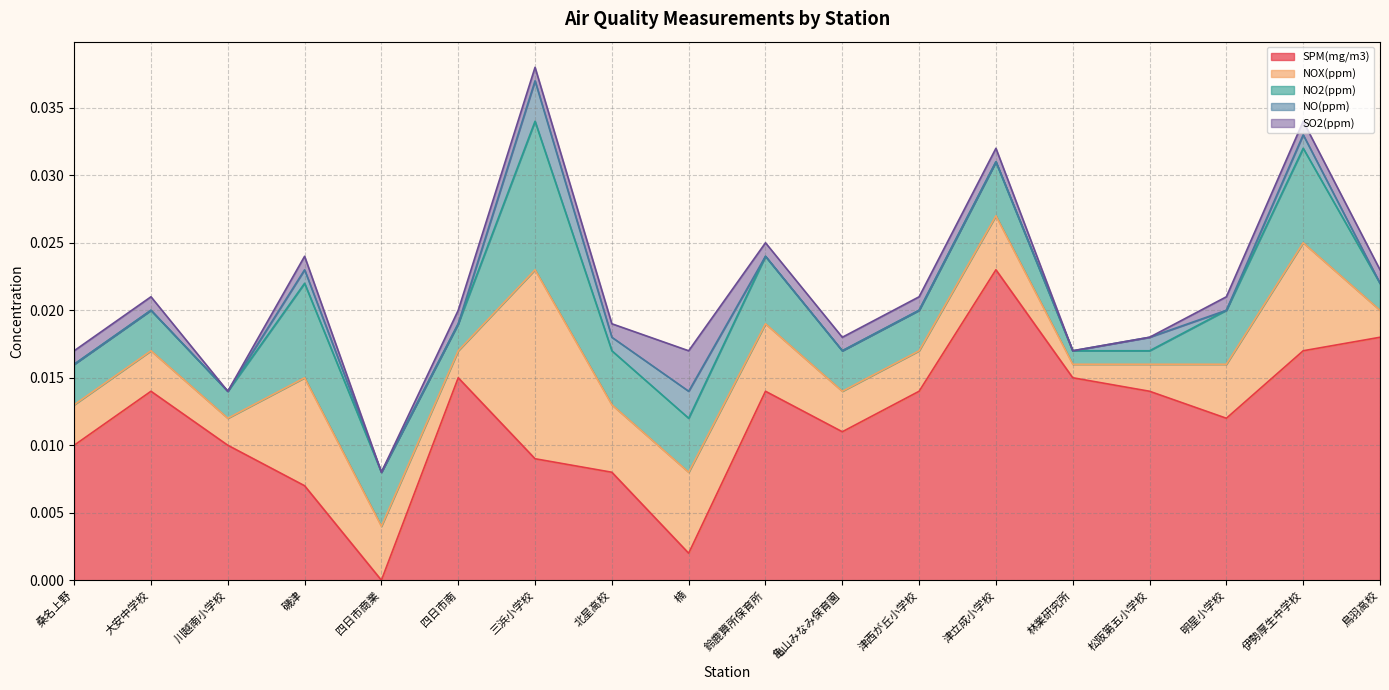

What position from the right is 四日市南?

13